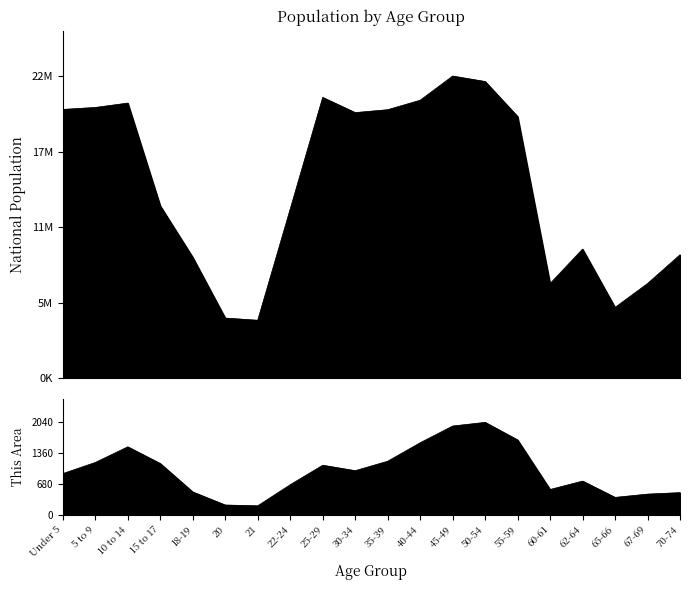

At which category is the sum across all series the highest?

45-49